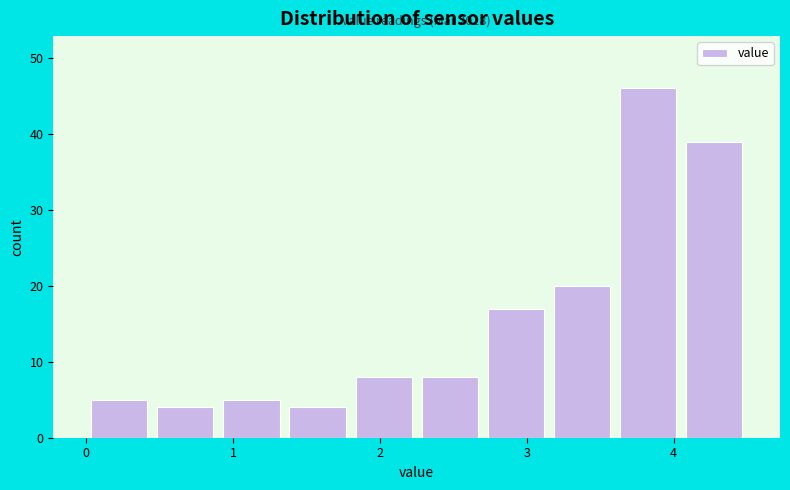

Which range on the x-axis has the tallest bar?

3.60 to 4.05